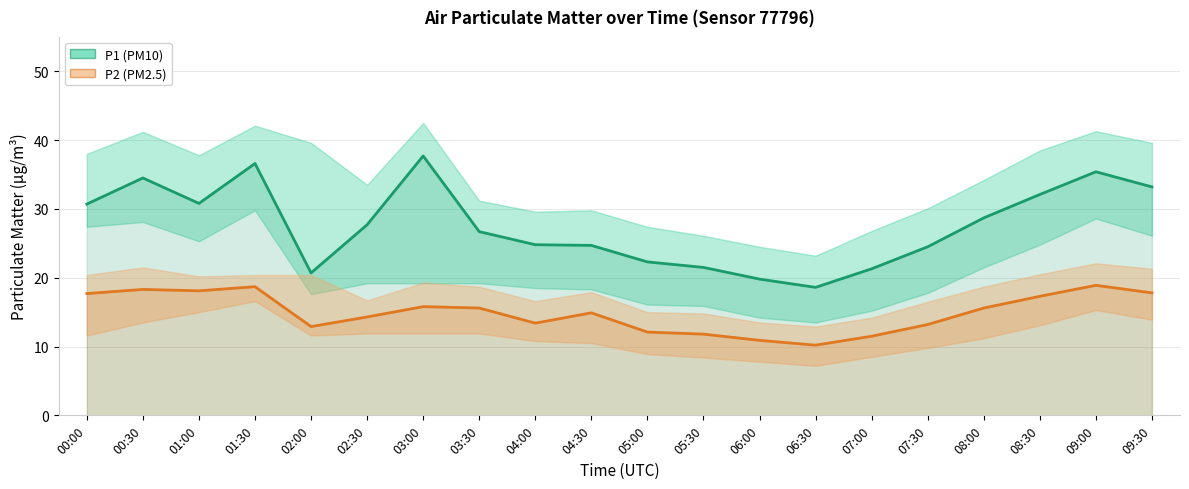

What is the difference between the highest and lowest values at 06:00?

8.9